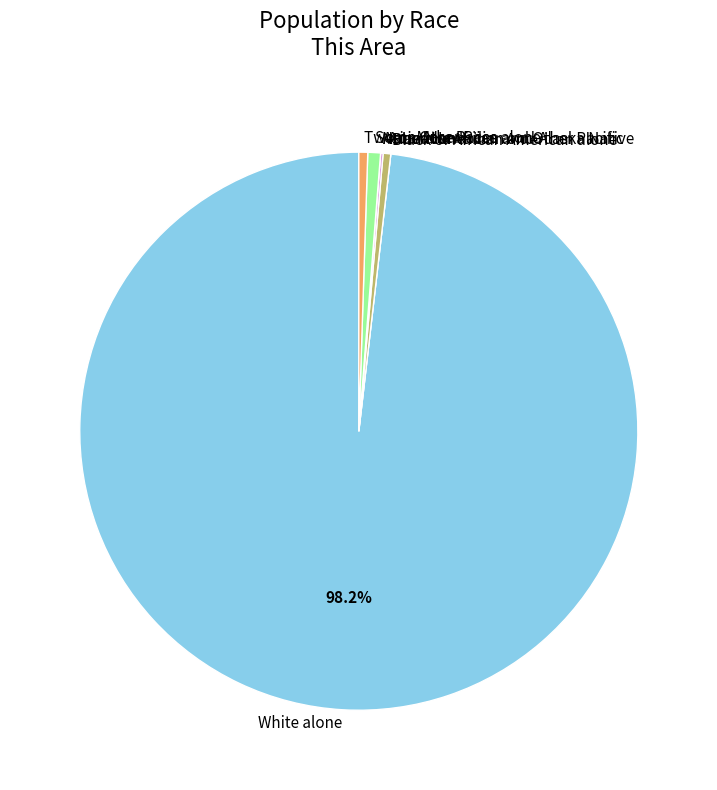

Is there any slice that represents more than half of the pie?

Yes